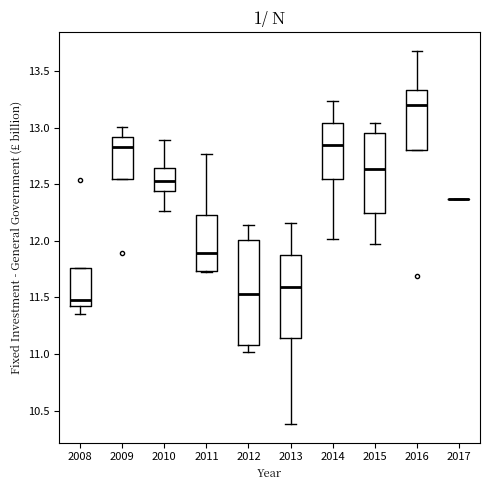

Which box is the tallest, from its lower edge to its upper edge?

2012